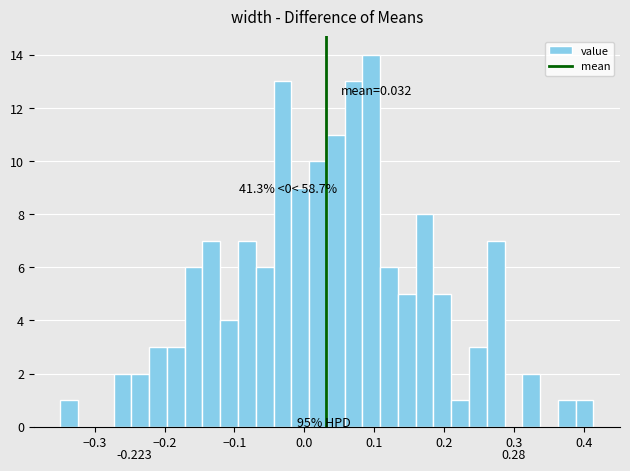

Read against the x-axis, roughly where is the centre of the tallest bar?

0.10